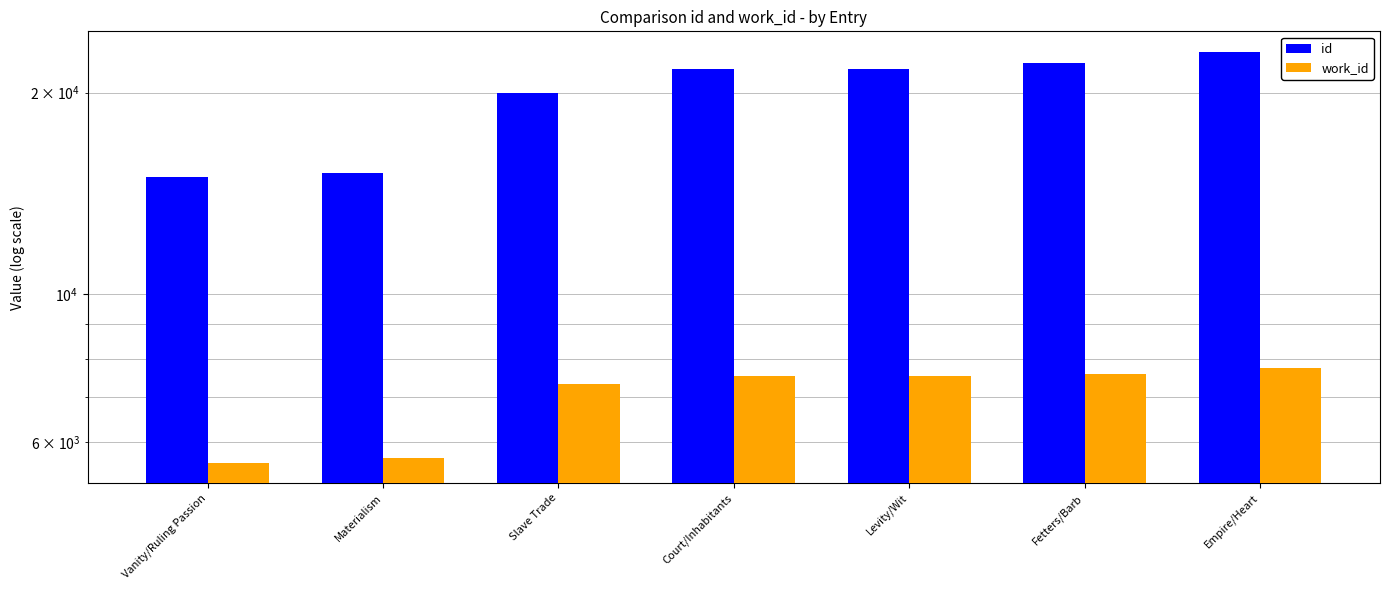

The value of id at Materialism is 15155. True or false?

True